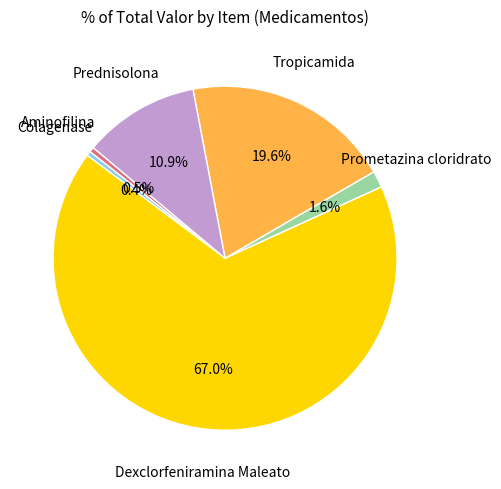

Is there a majority slice in this chart?

Yes